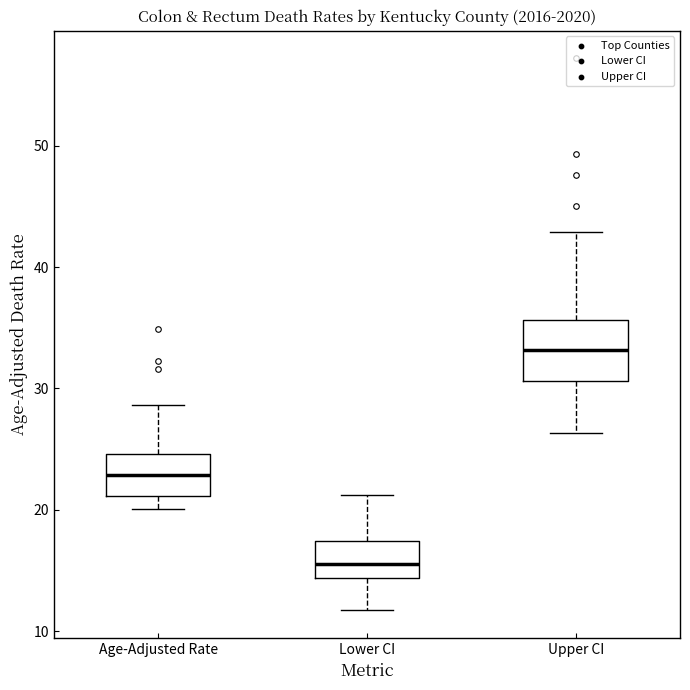

Reading left to right, read every box against the y-axis: the position of its median line, the range the box covers, and the ends of its whiskers. The values are not printed on the chart, so give them approximately, as read against the axis.

Age-Adjusted Rate: median 23, box 21 to 25, whiskers 20 to 29
Lower CI: median 16, box 14 to 17, whiskers 12 to 21
Upper CI: median 33, box 31 to 36, whiskers 26 to 43